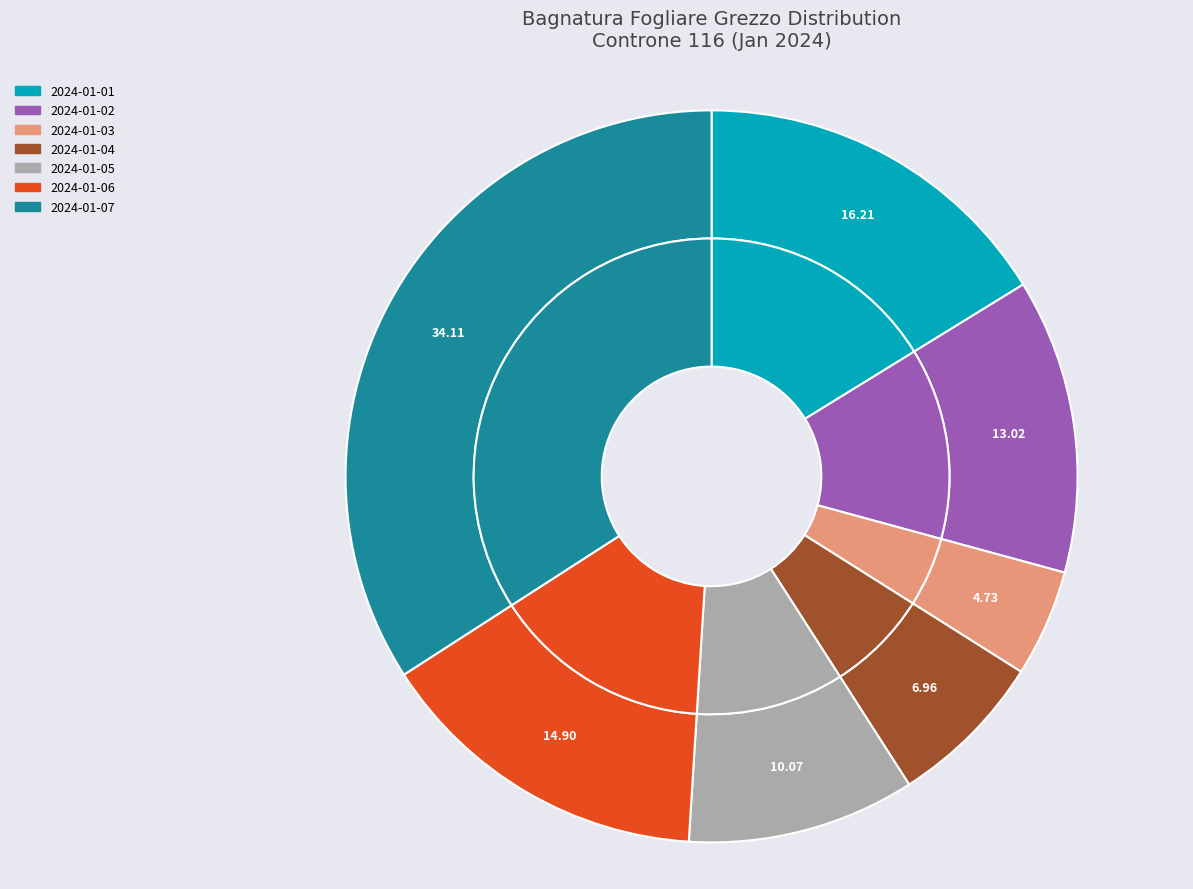

Which category has the biggest portion of the pie?

2024-01-07